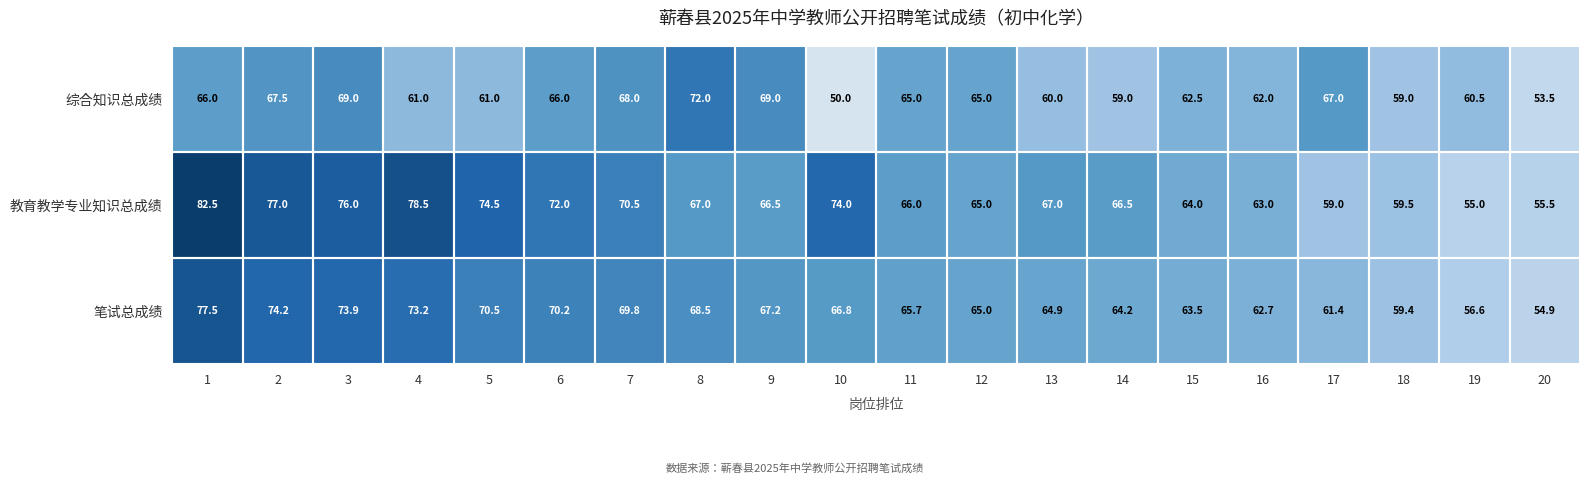

What is the sum of all 教育教学专业知识总成绩 values?

1359.0